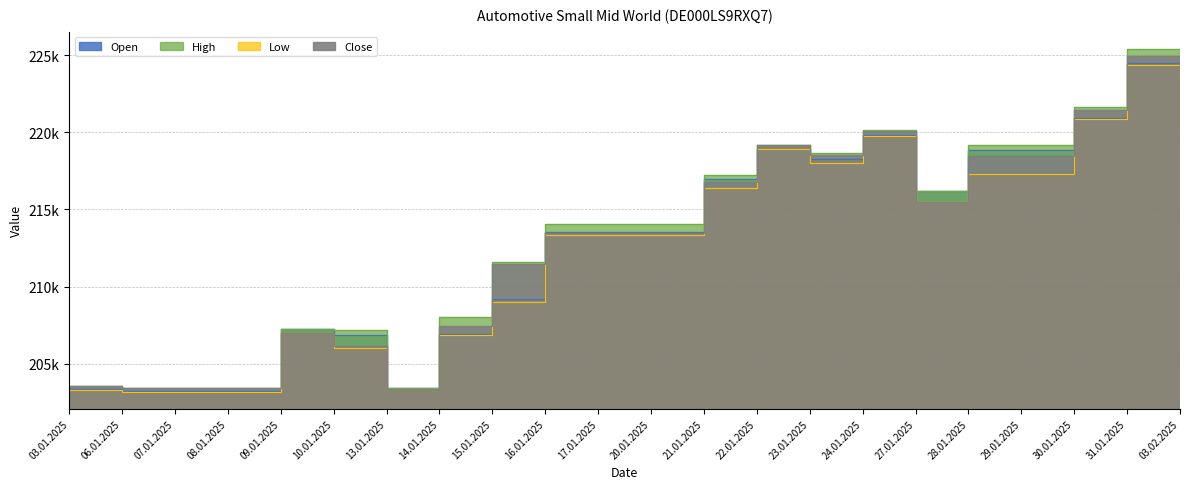

What value does the Close series have at 06.01.2025?

203392